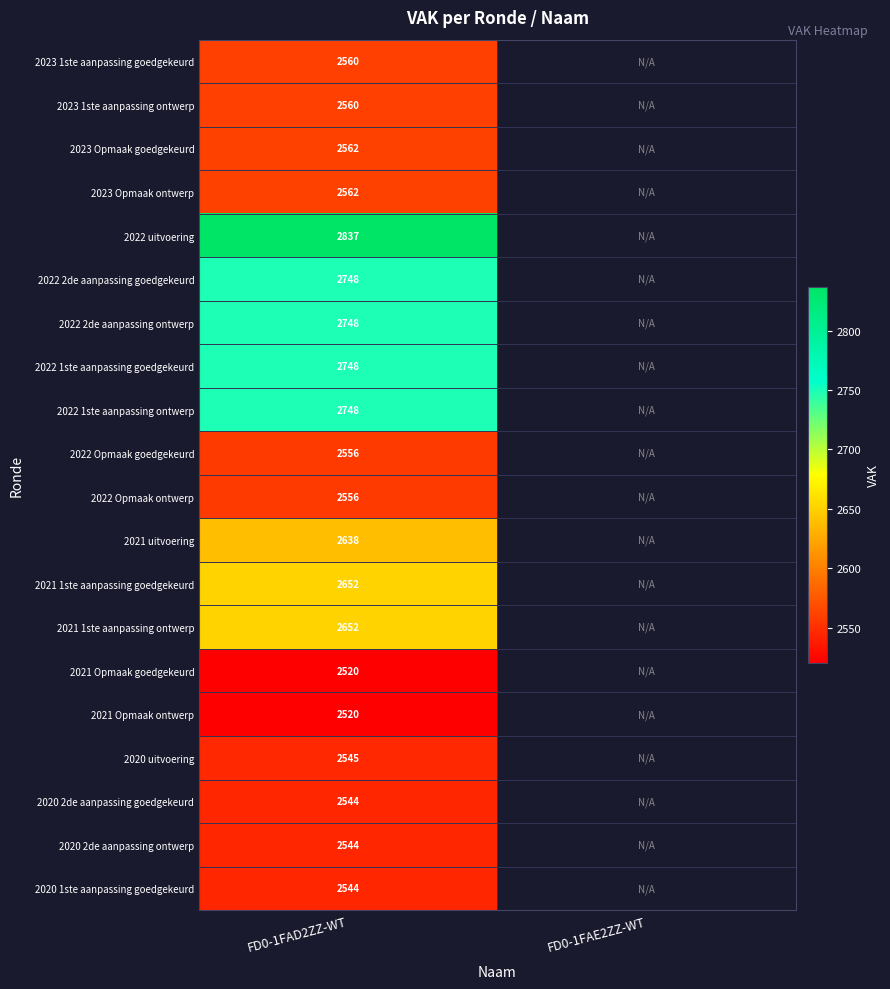

Is the value of 2021 uitvoering at FD0-1FAD2ZZ-WT greater than the value of 2022 2de aanpassing goedgekeurd at FD0-1FAD2ZZ-WT?

No